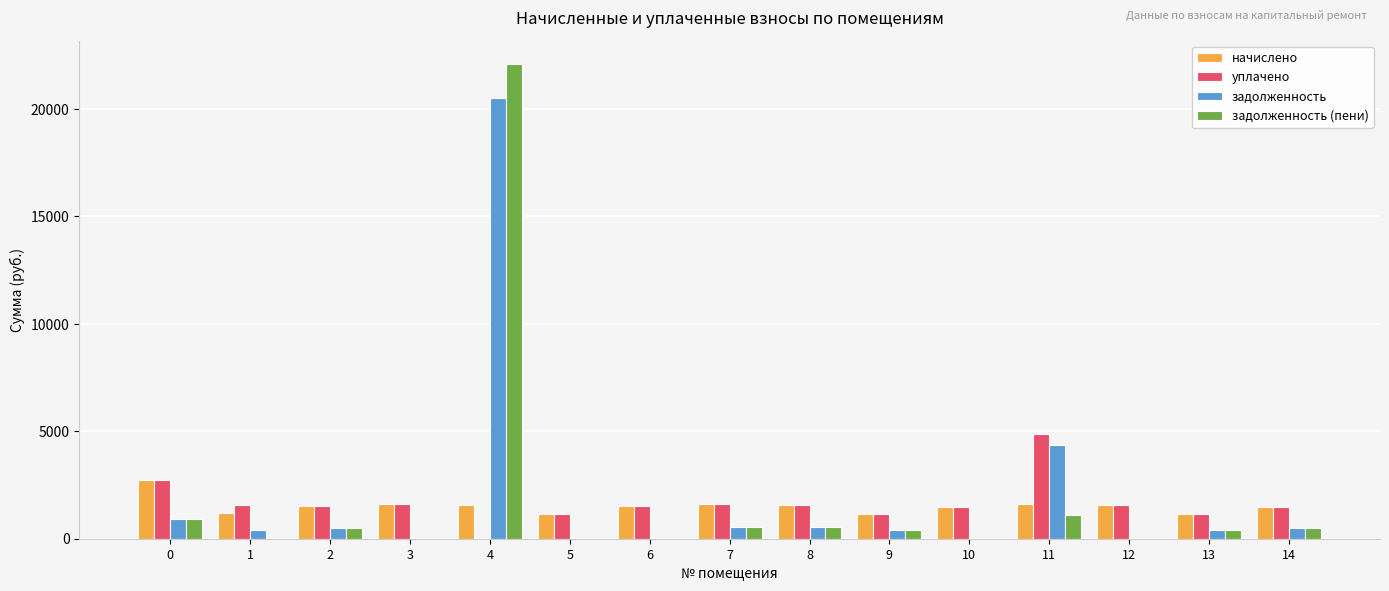

What is the sum of the уплачено values at 2 and 0?

4276.9